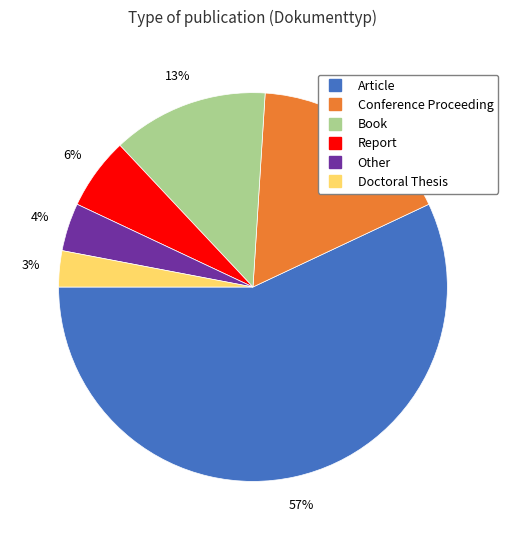

To the nearest percent, what is the difference between the Report and Other slice percentages?

2%